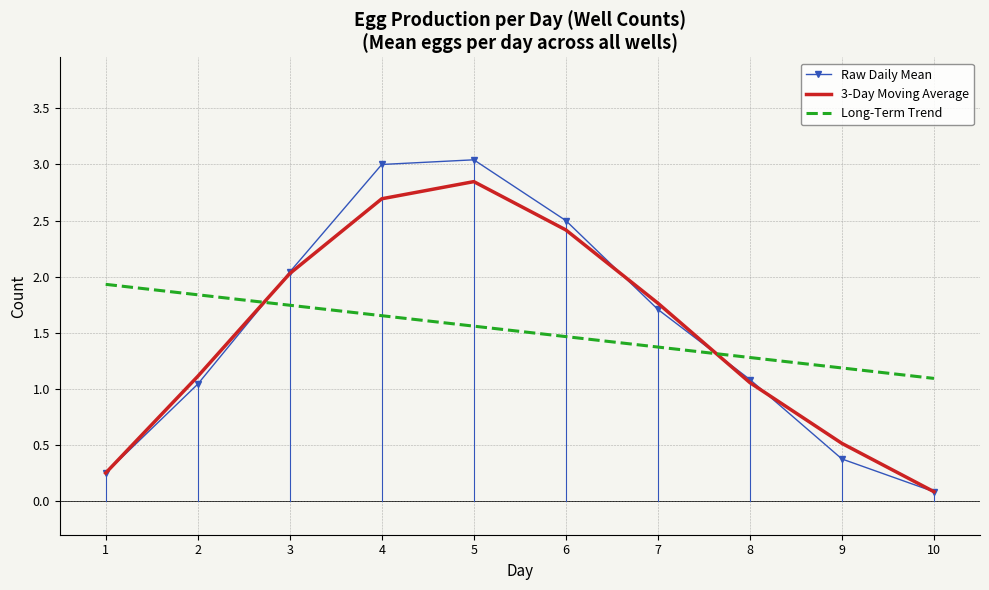

What are all the series names shown in the legend?

Raw Daily Mean, 3-Day Moving Average, Long-Term Trend